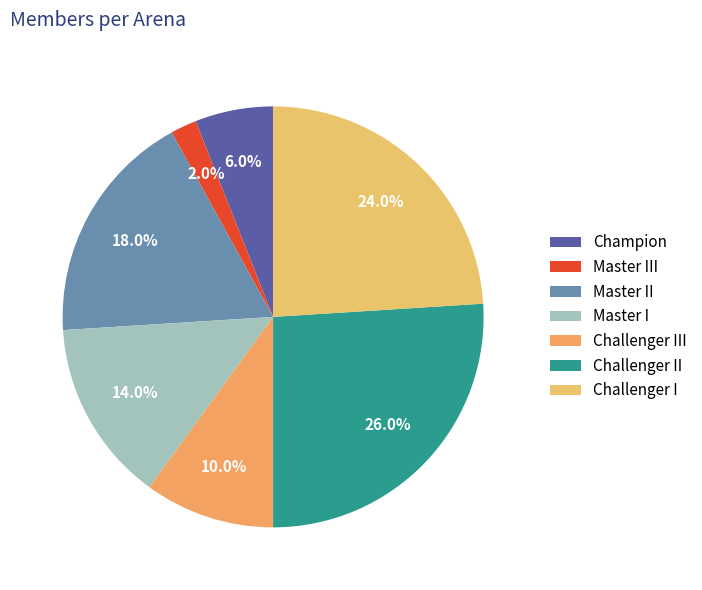

Is it true that Champion is 1% of the pie?

False